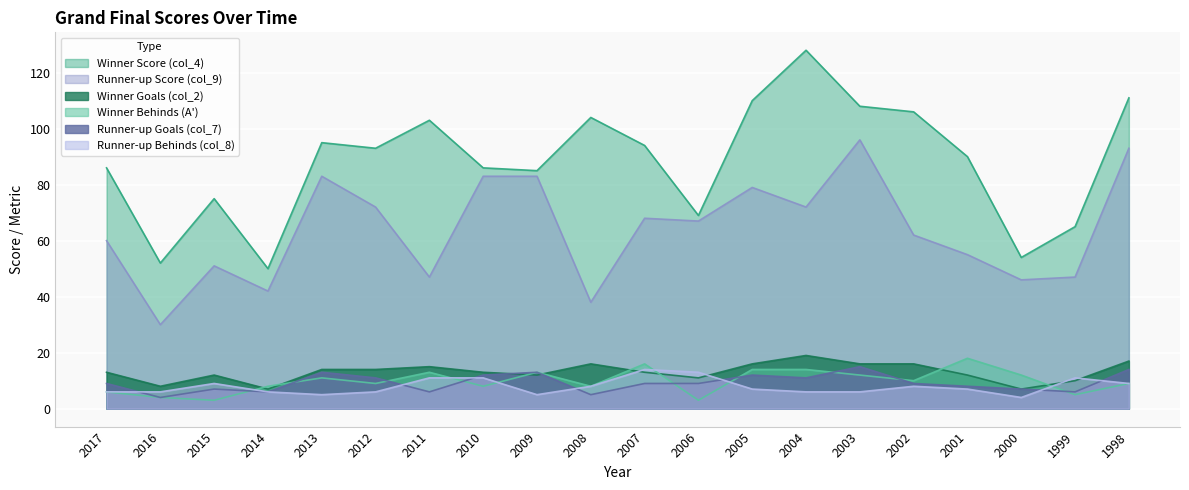

What is the greatest value displayed?

128